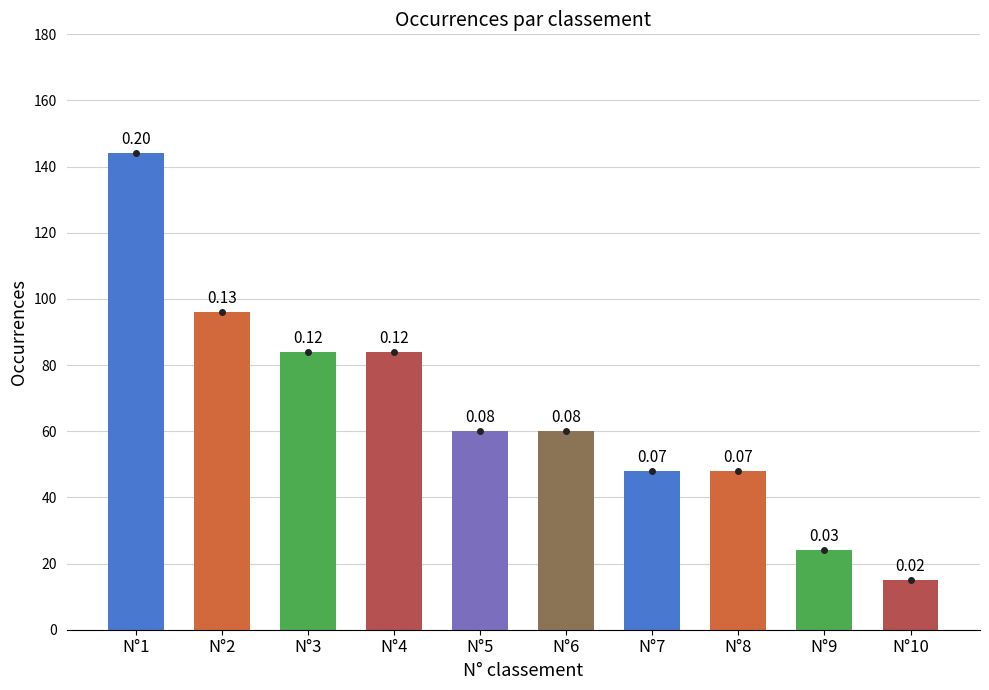

How many bars are there in total?

10